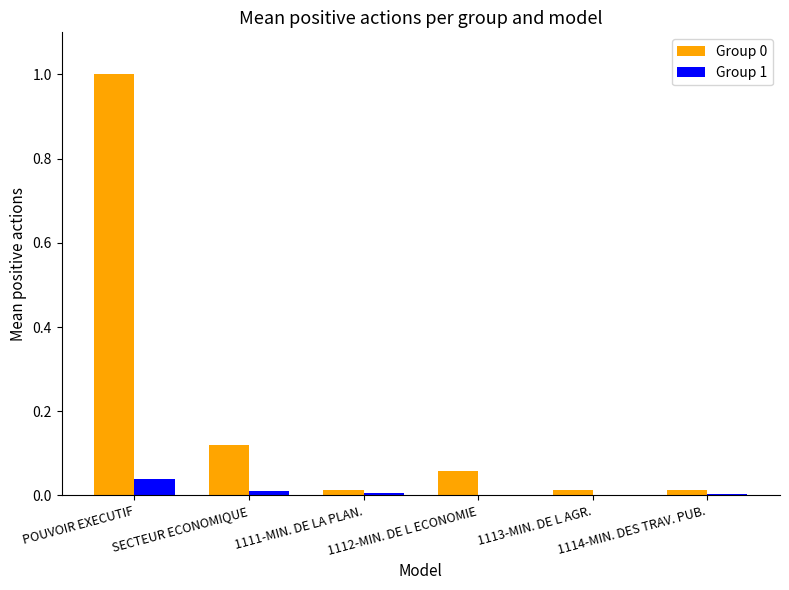

How many distinct data groups are displayed?

2